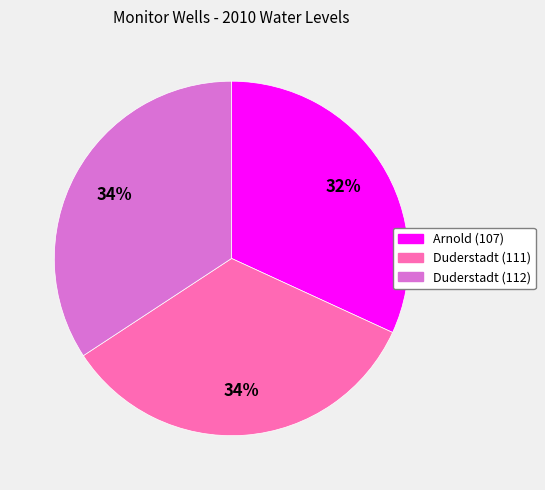

Count the number of slices in the pie.

3